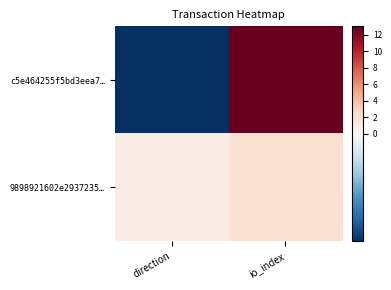

Reading left to right, list all the values displayed in this chart.

c5e464255f5bd3eea7…: direction=-1	io_index=13
9898921602e2937235…: direction=1	io_index=2